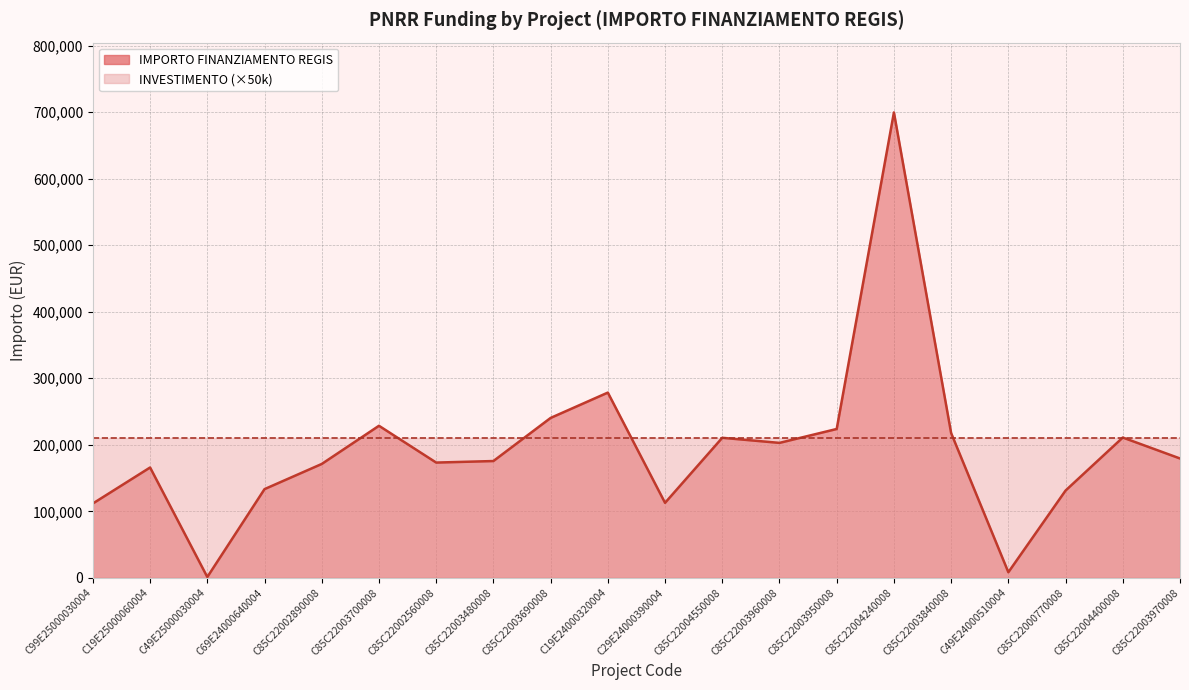

How many lines are shown in the chart?

1